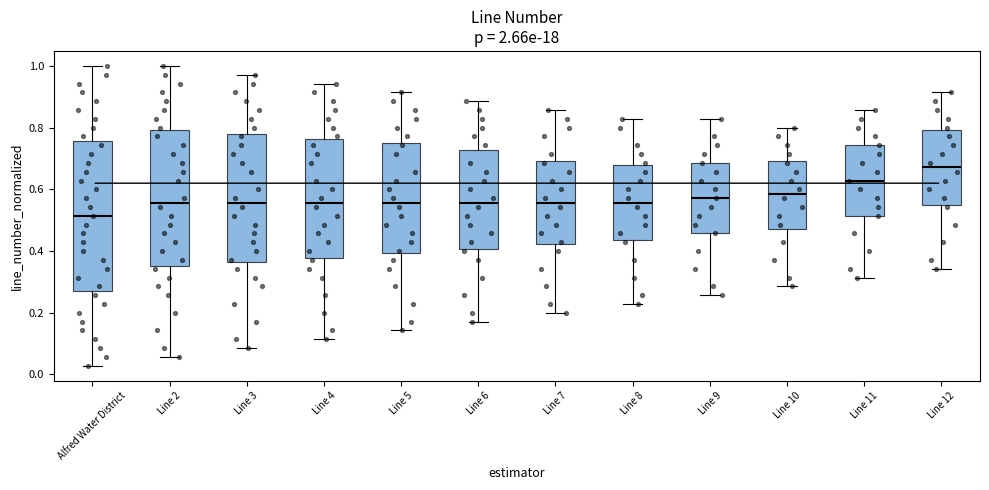

Reading left to right, transcribe this box plot: for each box, give where its median line is, the range the box spans, and where its two whiskers end, as read against the y-axis. The values are not printed on the chart, so give them approximately, as read against the axis.

Alfred Water District: median 0.52, box 0.28 to 0.76, whiskers 0.02 to 1.00
Line 2: median 0.56, box 0.36 to 0.80, whiskers 0.06 to 1.00
Line 3: median 0.56, box 0.36 to 0.78, whiskers 0.08 to 0.98
Line 4: median 0.56, box 0.38 to 0.76, whiskers 0.12 to 0.94
Line 5: median 0.56, box 0.40 to 0.76, whiskers 0.14 to 0.92
Line 6: median 0.56, box 0.40 to 0.72, whiskers 0.18 to 0.88
Line 7: median 0.56, box 0.42 to 0.70, whiskers 0.20 to 0.86
Line 8: median 0.56, box 0.44 to 0.68, whiskers 0.22 to 0.82
Line 9: median 0.58, box 0.46 to 0.68, whiskers 0.26 to 0.82
Line 10: median 0.58, box 0.48 to 0.70, whiskers 0.28 to 0.80
Line 11: median 0.62, box 0.52 to 0.74, whiskers 0.32 to 0.86
Line 12: median 0.68, box 0.56 to 0.80, whiskers 0.34 to 0.92